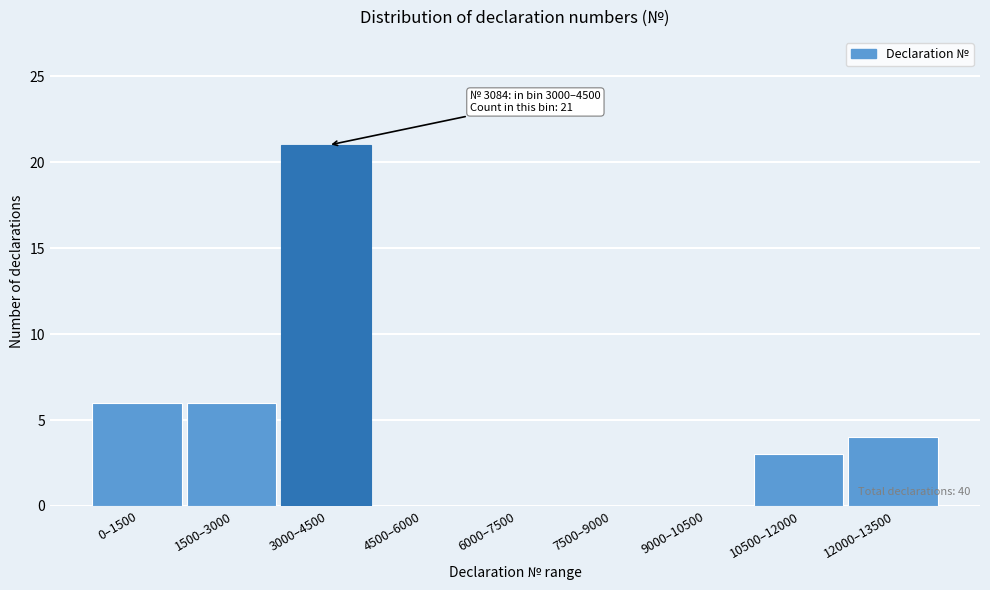

Reading left to right, extract all data points from this chart.

0–1500=6	1500–3000=6	3000–4500=21	4500–6000=0	6000–7500=0	7500–9000=0	9000–10500=0	10500–12000=3	12000–13500=4